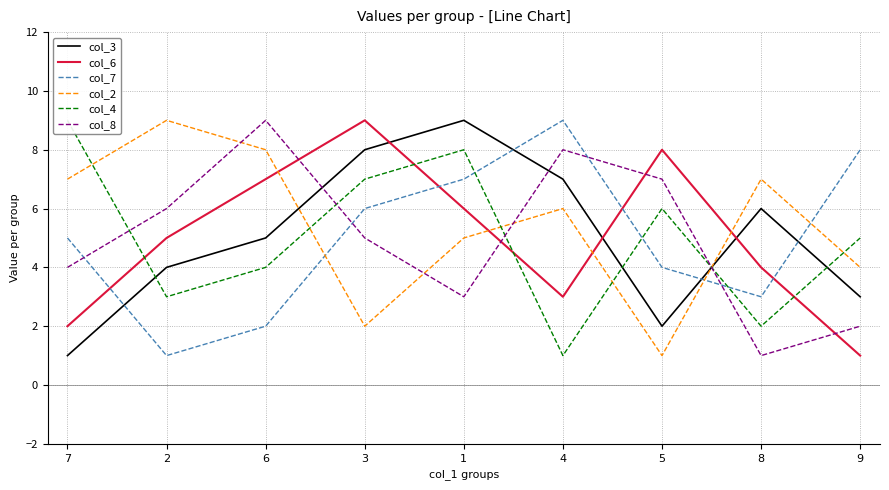

Rank the categories by col_6 value from lowest to highest.

9, 7, 4, 8, 2, 1, 6, 5, 3